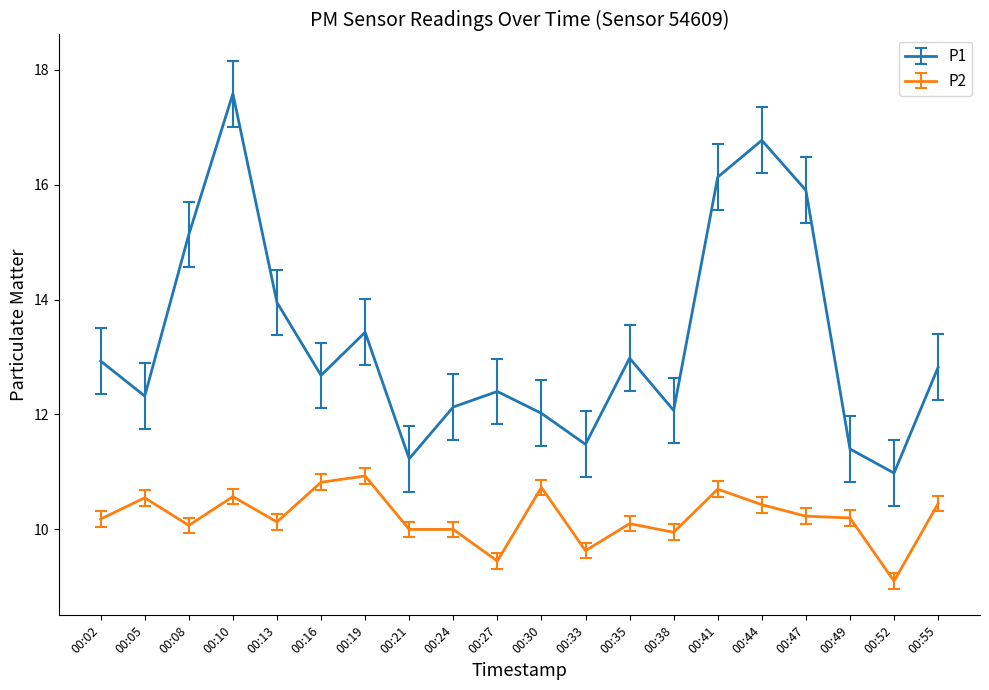

What is the total value across all series at 00:49?

21.6